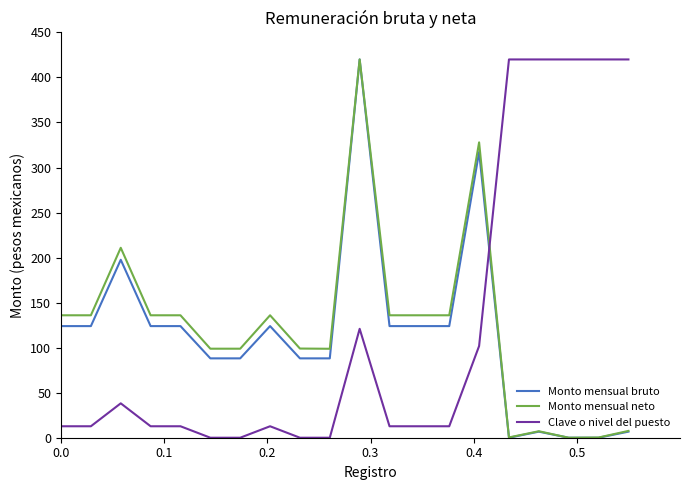

True or false: Monto mensual bruto and Clave o nivel del puesto intersect in this chart.

True